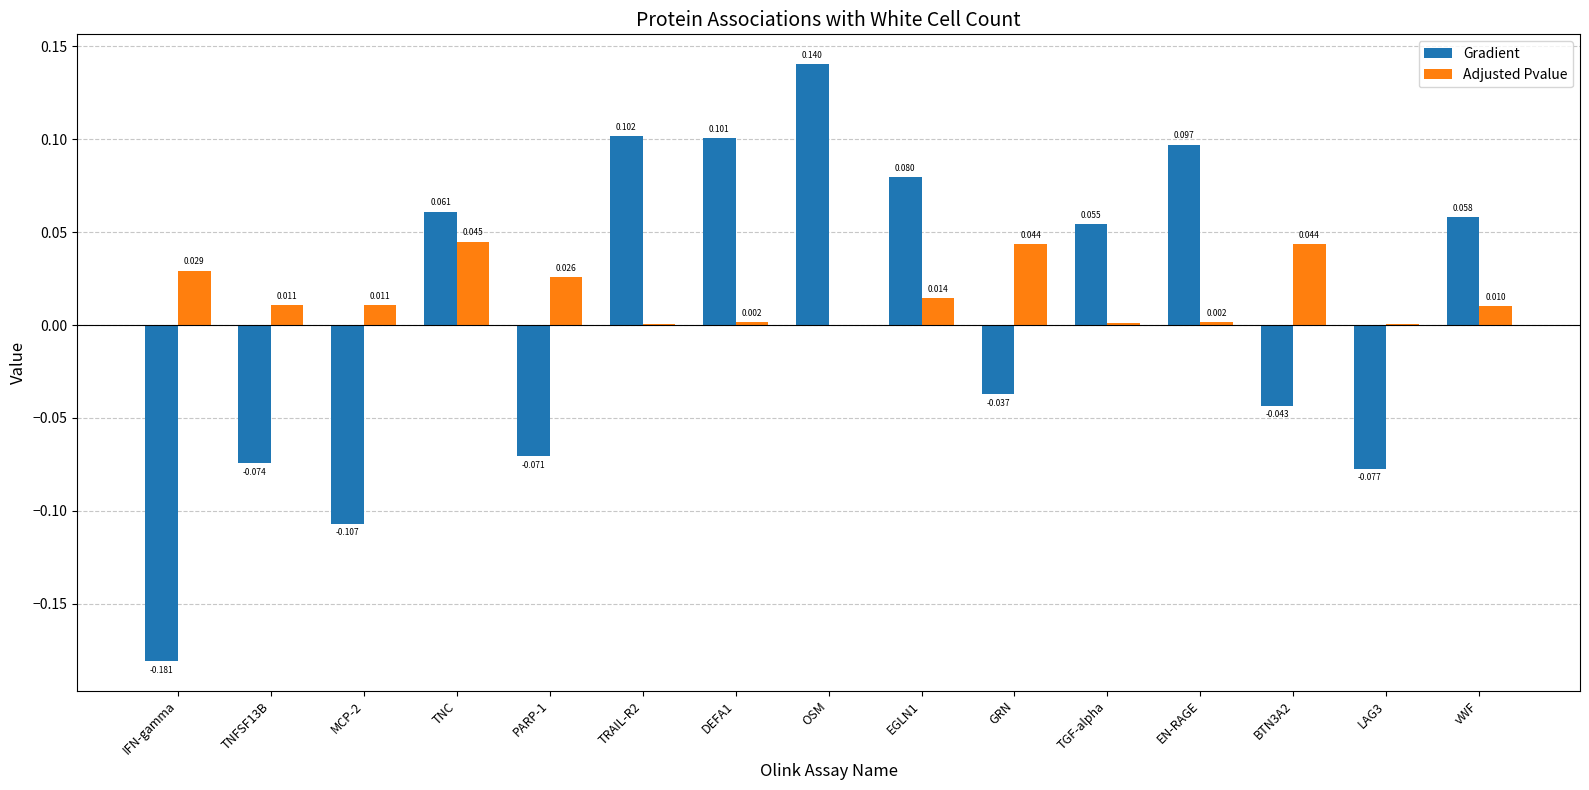

At which category is the sum across all series the highest?

OSM